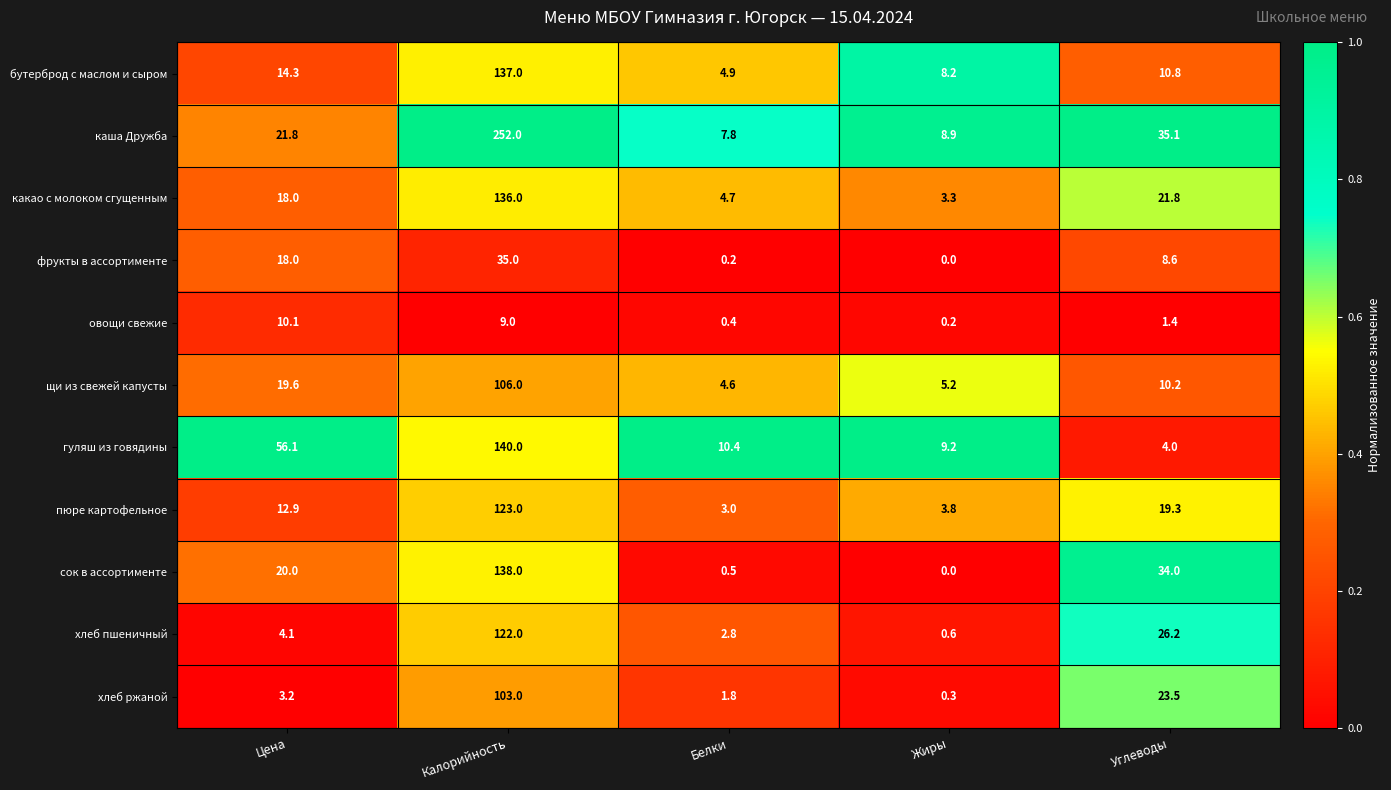

Rank the series by their maximum value, from highest to lowest.

каша Дружба, гуляш из говядины, сок в ассортименте, бутерброд с маслом и сыром, какао с молоком сгущенным, пюре картофельное, хлеб пшеничный, щи из свежей капусты, хлеб ржаной, фрукты в ассортименте, овощи свежие